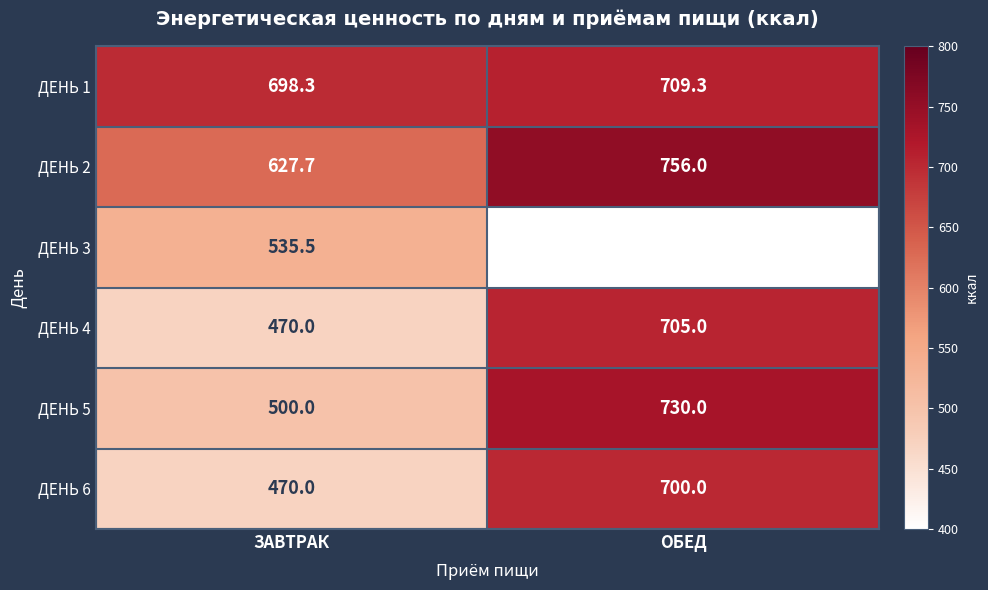

Between ОБЕД and ЗАВТРАК, which is larger?

ОБЕД